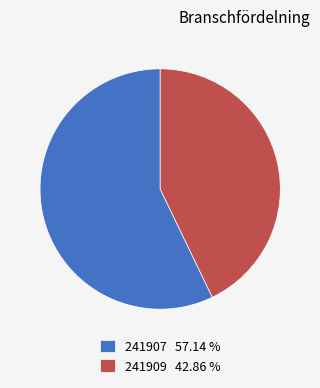

Which has a higher value, 241907 57.14 % or 241909 42.86 %?

241907 57.14 %